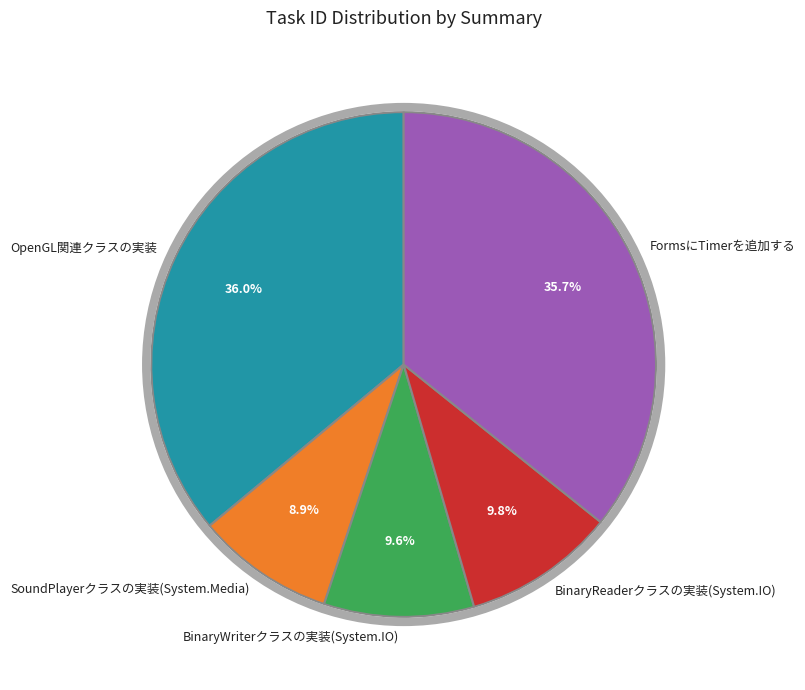

True or false: FormsにTimerを追加する accounts for 27% of the total.

False